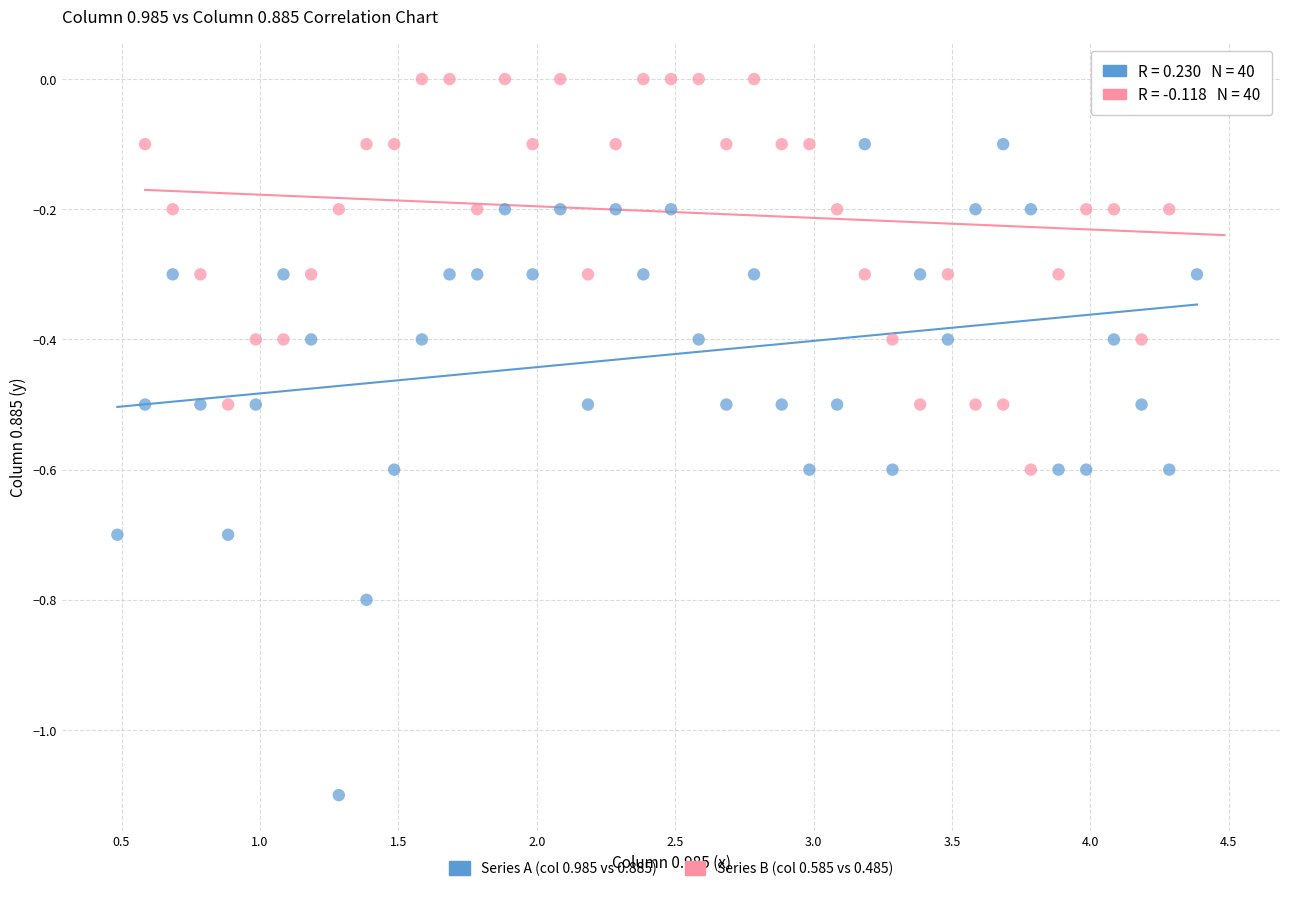

Which series has the widest spread of Y values?

Series A (col 0.985 vs 0.885)